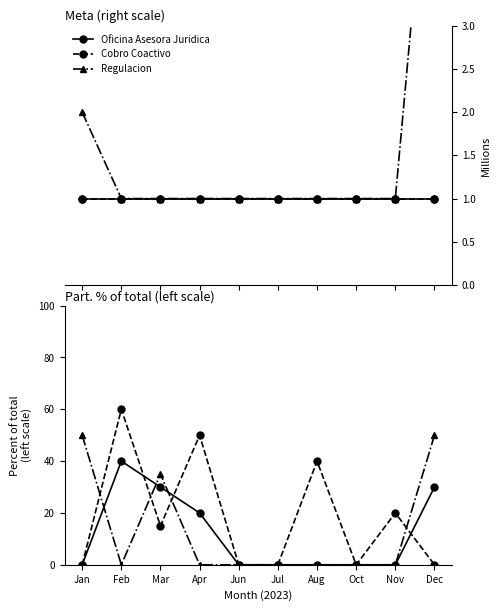

Reading left to right, list all the values displayed in this chart.

Oficina Asesora Juridica: 0	40	30	20	0	0	0	0	0	30
Cobro Coactivo: 0	60	15	50	0	0	40	0	20	0
Regulacion: 50	0	35	0	0	0	0	0	0	50